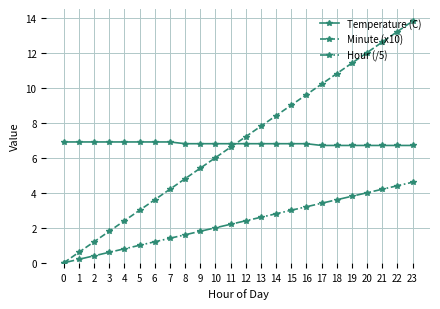

Which series has the widest spread of values?

Minute (x10)